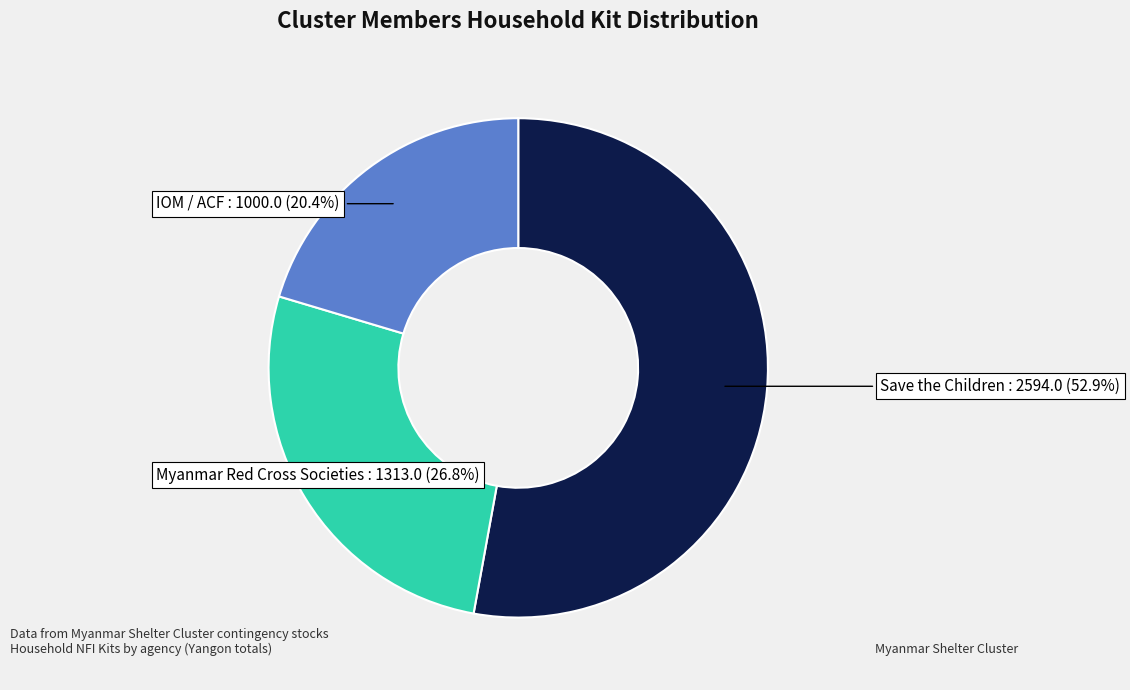

Is there any slice that represents more than half of the pie?

Yes